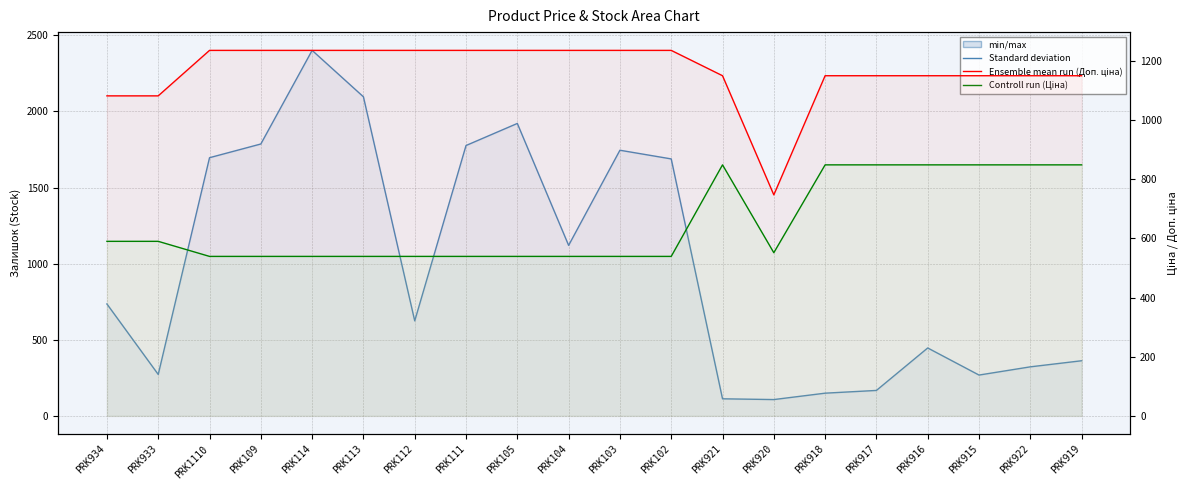

Which series has the largest range (max minus min)?

Залишок (line)